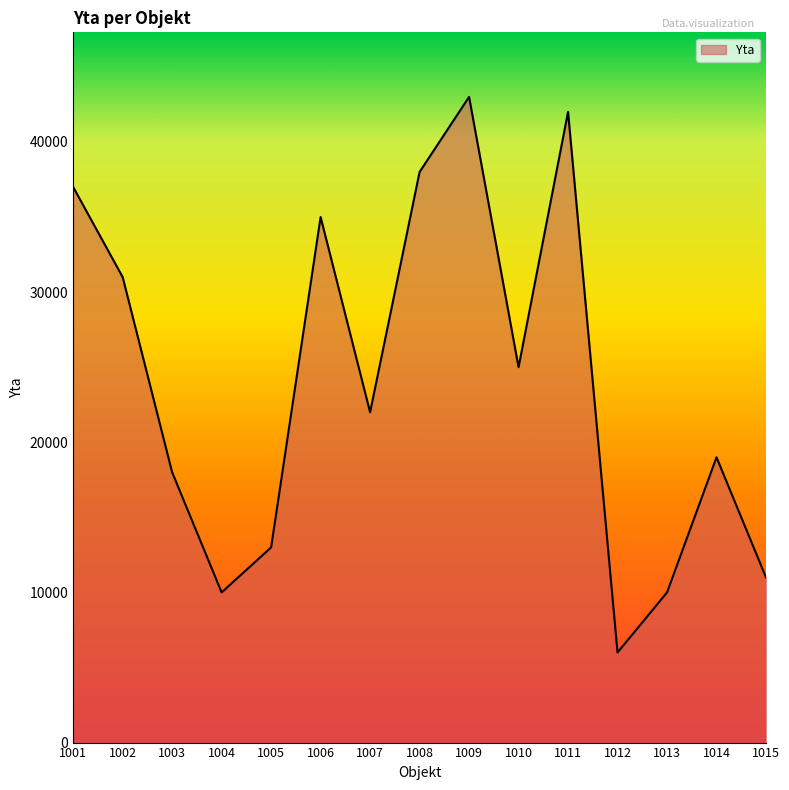

What is the smallest value displayed?

6000